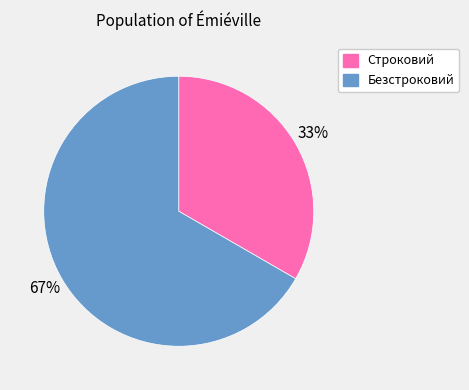

To the nearest percent, what percentage of the pie is Безстроковий?

67%